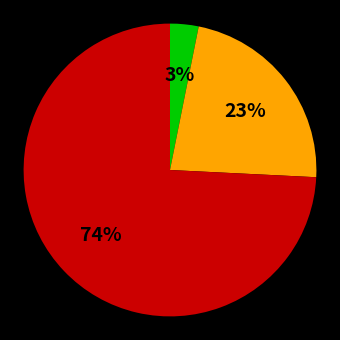

To the nearest percent, what is the difference between the largest and smallest slice percentages?

71%